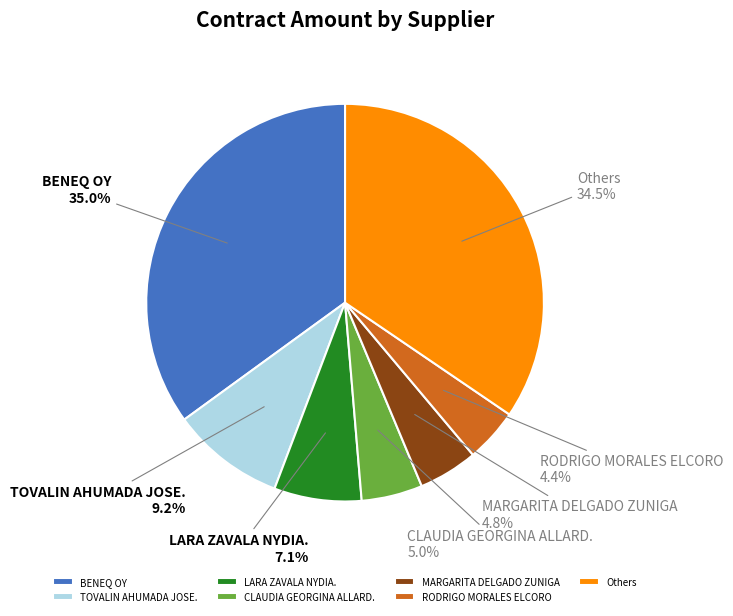

Is the sum of TOVALIN AHUMADA JOSE. and CLAUDIA GEORGINA ALLARD. greater than half?

No